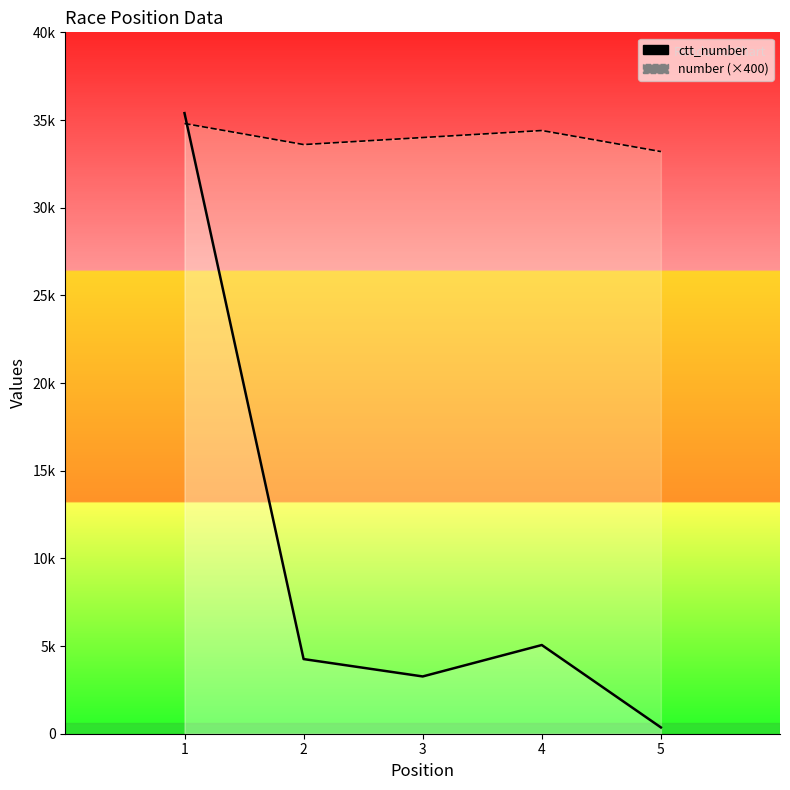

Where is ctt_number nearest to the value 17875?

4